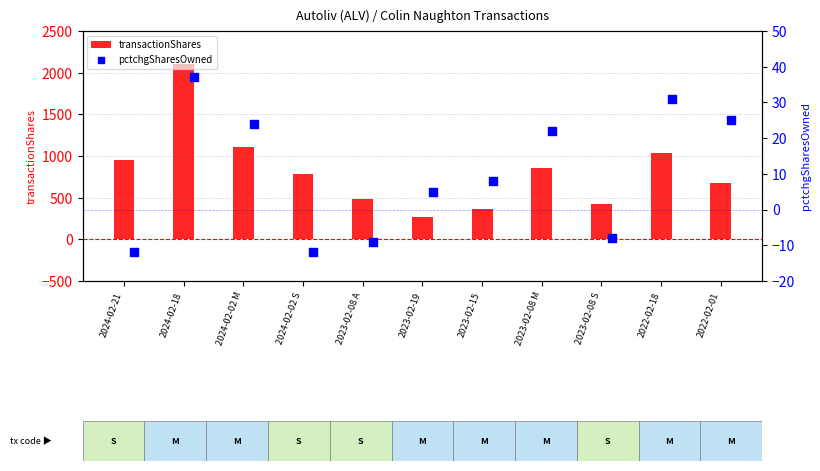

What are all the series names shown in the legend?

transactionShares, pctchgSharesOwned